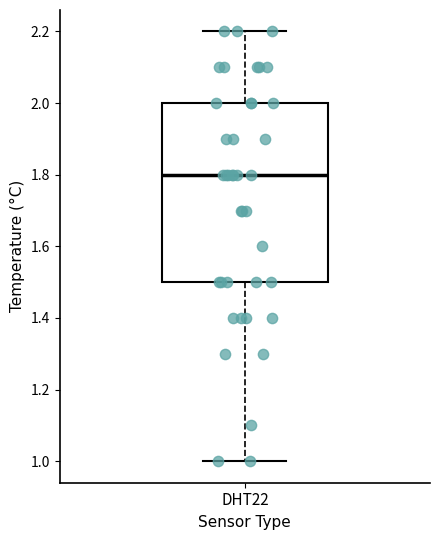

Where does the upper whisker of the box for DHT22 end on the y-axis? The values are not printed on the chart, so give them approximately, as read against the axis.

2.2